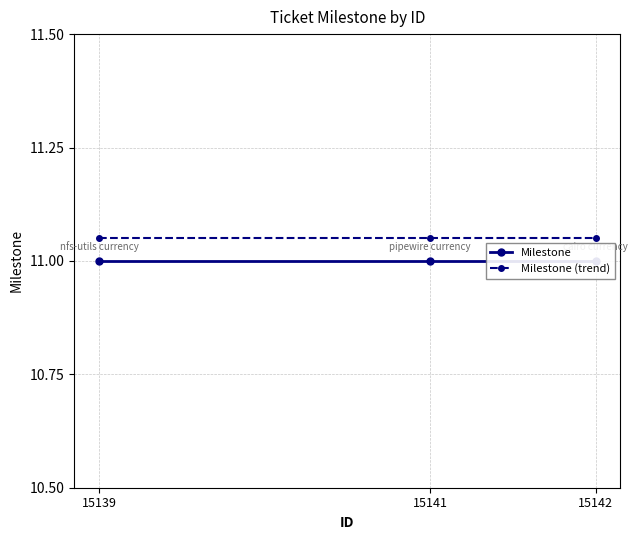

What is the sum of all Milestone (trend) values?

33.2